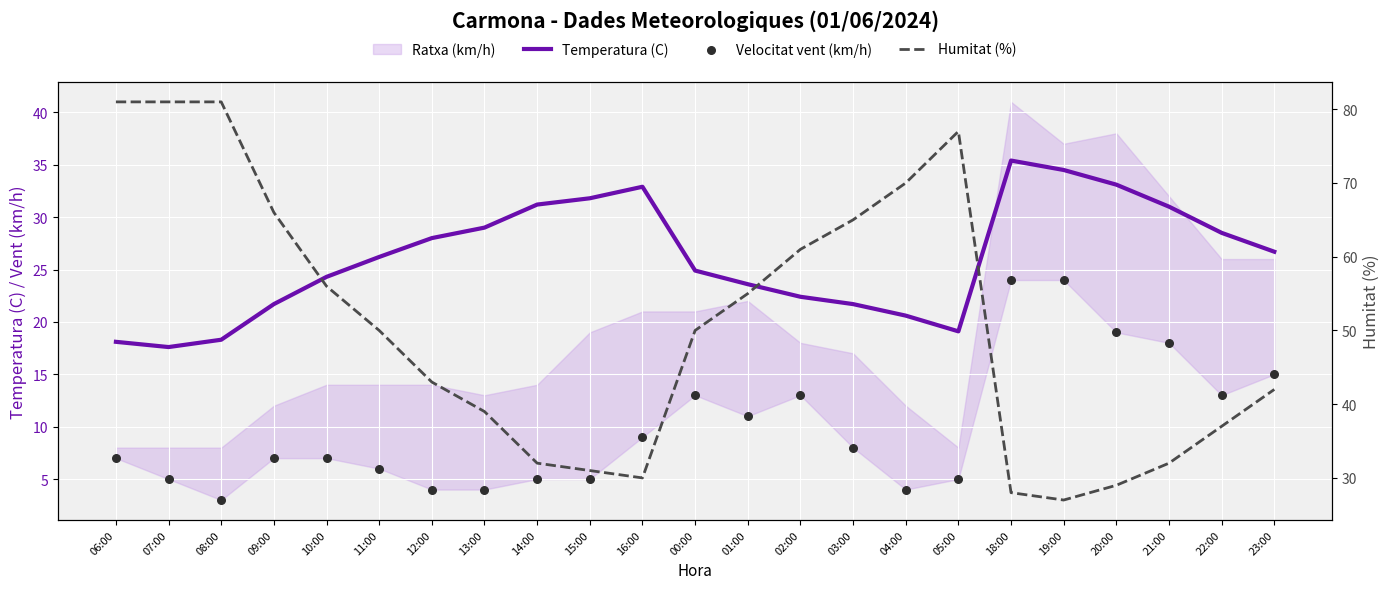

Which series reaches the minimum Y coordinate?

Velocitat vent (km/h)